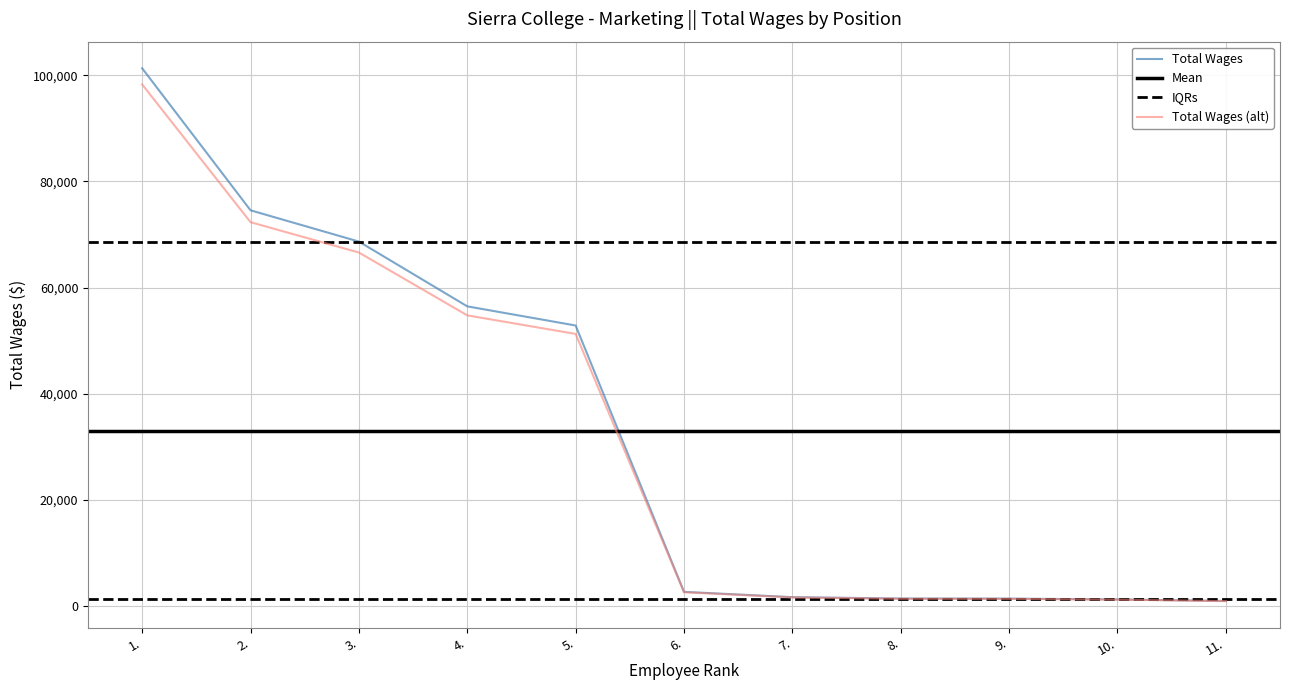

Is the value of Total Wages (alt) at 10. greater than the value of Total Wages at 1.?

No